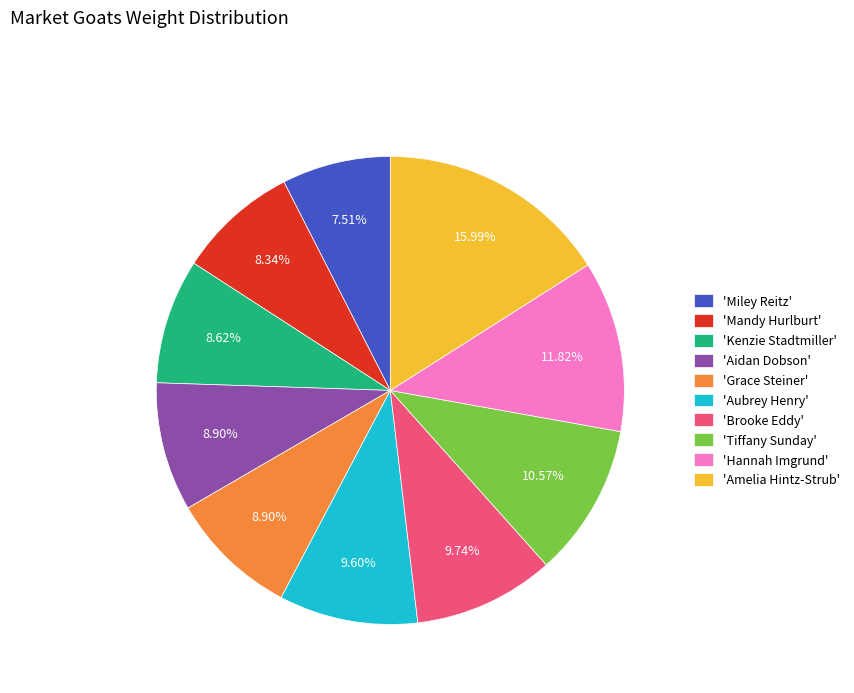

Combined, do 'Aidan Dobson' and 'Brooke Eddy' account for over 50%?

No